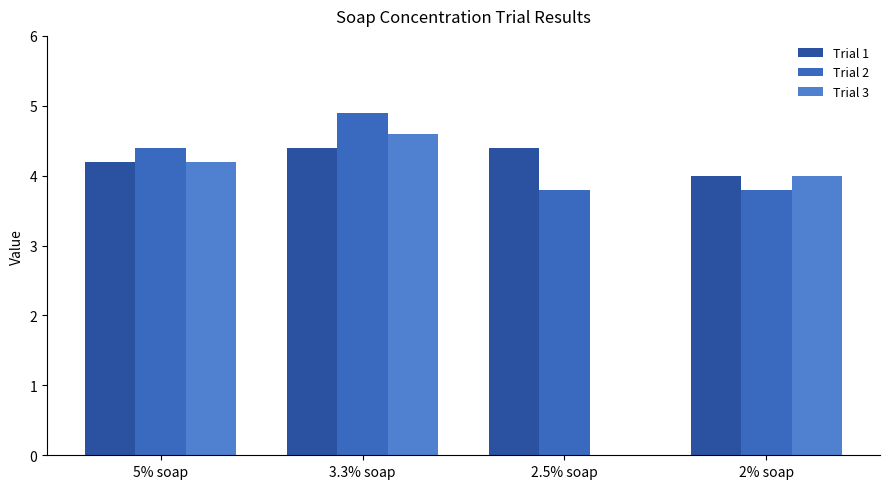

What is the sum of the Trial 2 values at 2% soap and 5% soap?

8.2